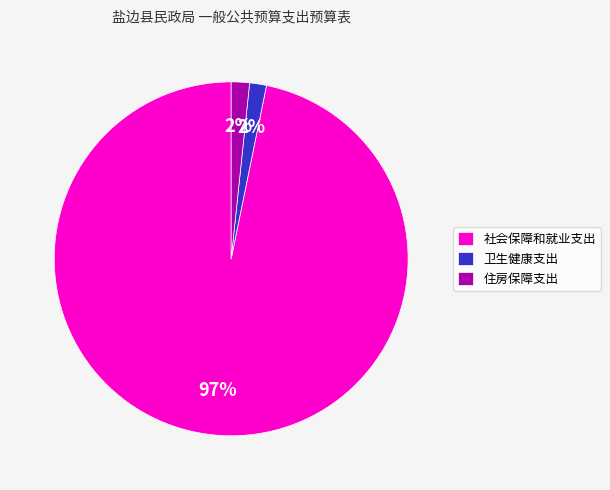

Is it true that 社会保障和就业支出 is 97% of the pie?

True